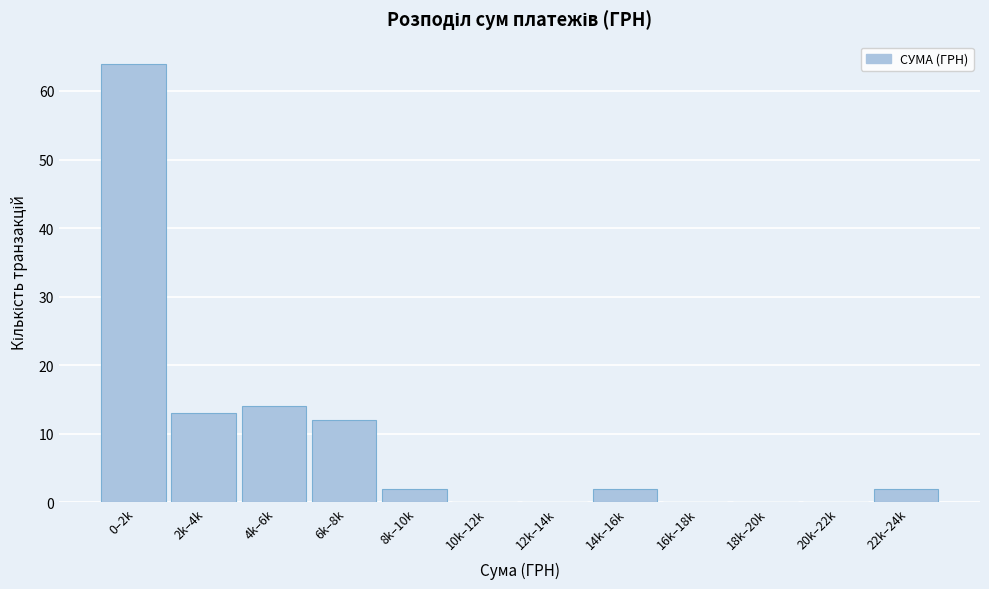

Reading left to right, what are all the values shown in this chart?

0–2k=64	2k–4k=13	4k–6k=14	6k–8k=12	8k–10k=2	10k–12k=0	12k–14k=0	14k–16k=2	16k–18k=0	18k–20k=0	20k–22k=0	22k–24k=2